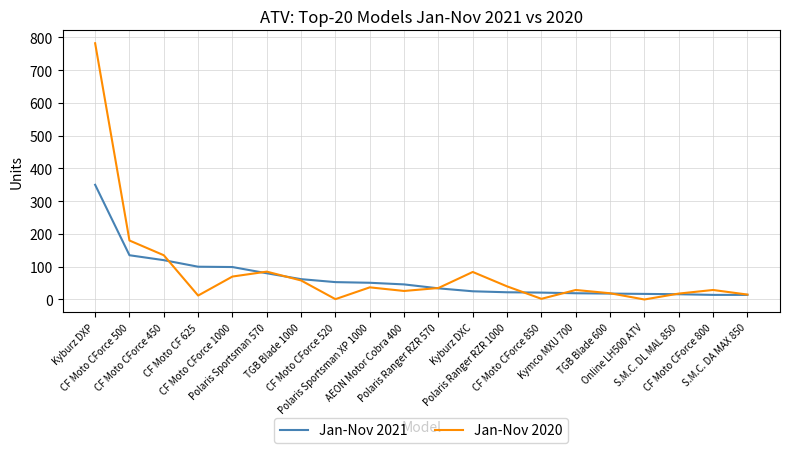

How many values in the Jan-Nov 2020 series are below 35?

10